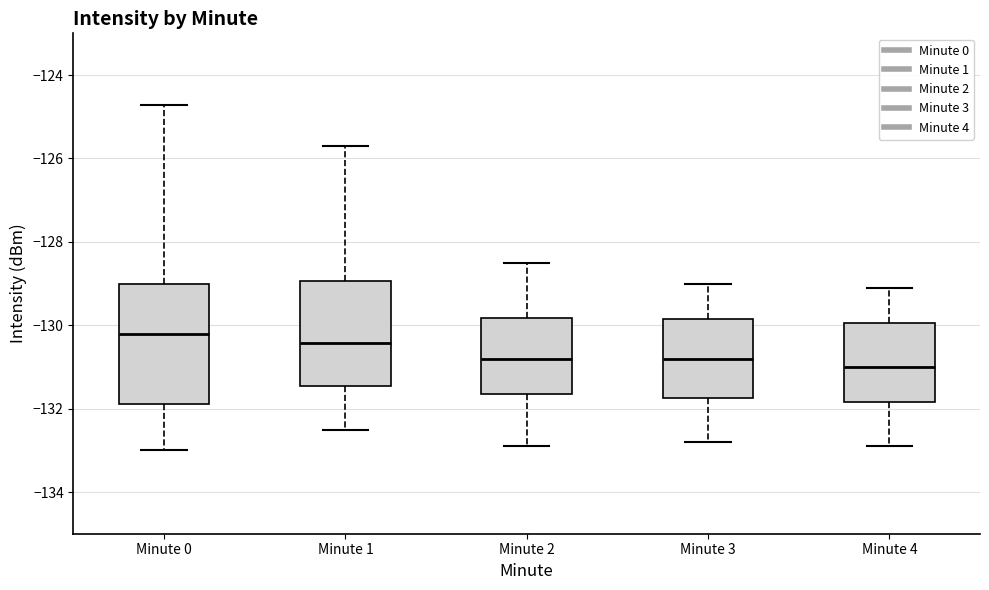

Which box's median line is the highest?

Minute 0